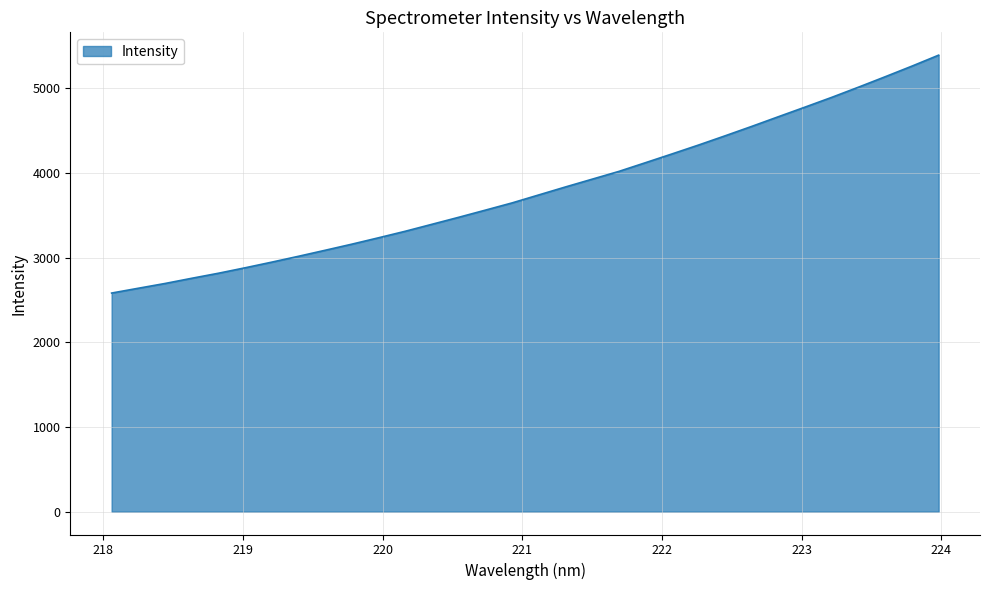

What is the smallest value displayed?

2581.7